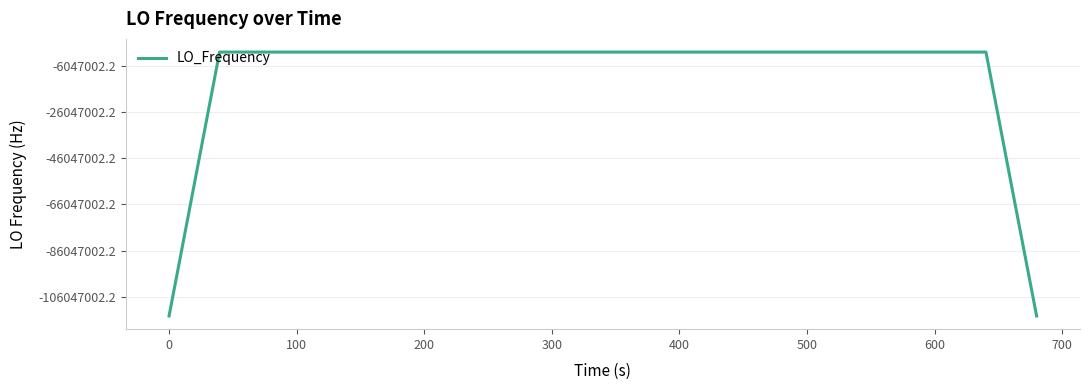

Is this an area chart (filled region under the line)?

Yes